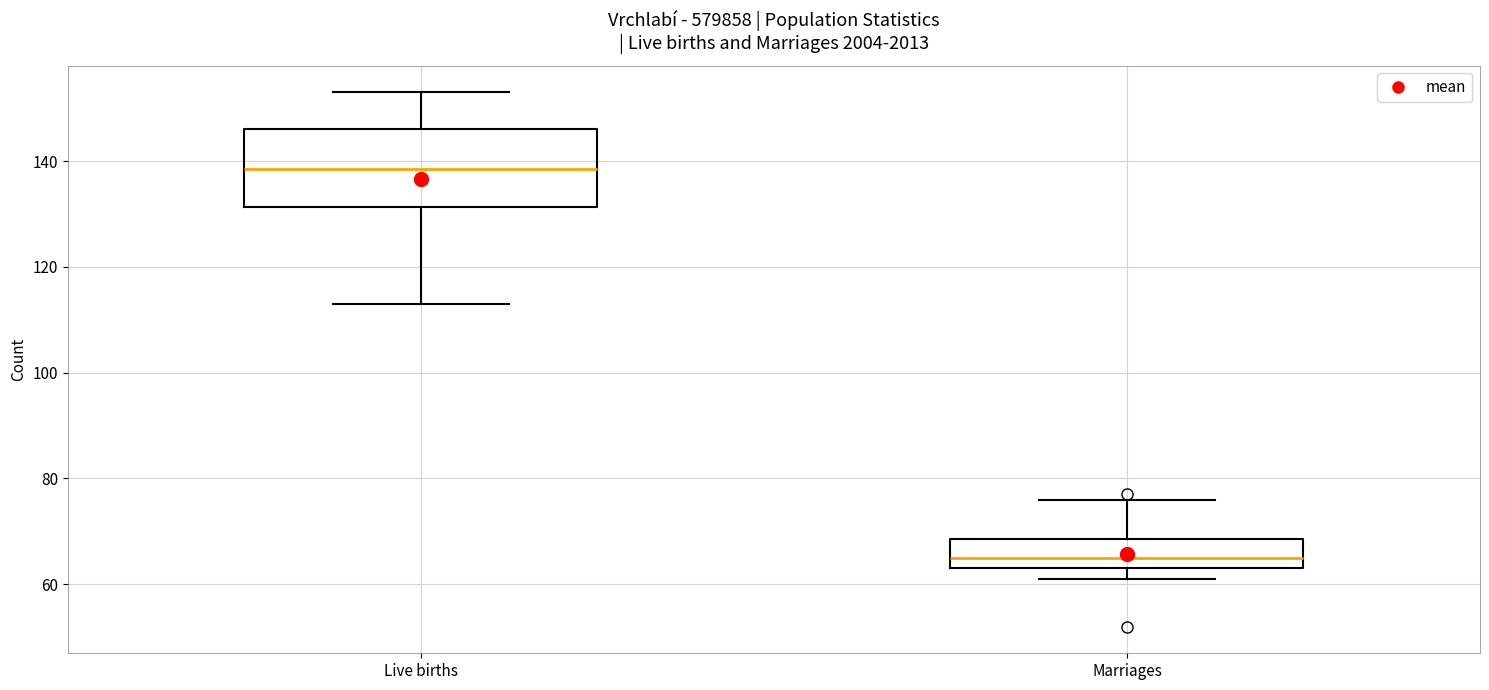

Reading left to right, transcribe this box plot: for each box, give where its median line is, the range the box spans, and where its two whiskers end, as read against the y-axis. The values are not printed on the chart, so give them approximately, as read against the axis.

Live births: median 138, box 132 to 146, whiskers 114 to 154
Marriages: median 66, box 64 to 68, whiskers 62 to 76